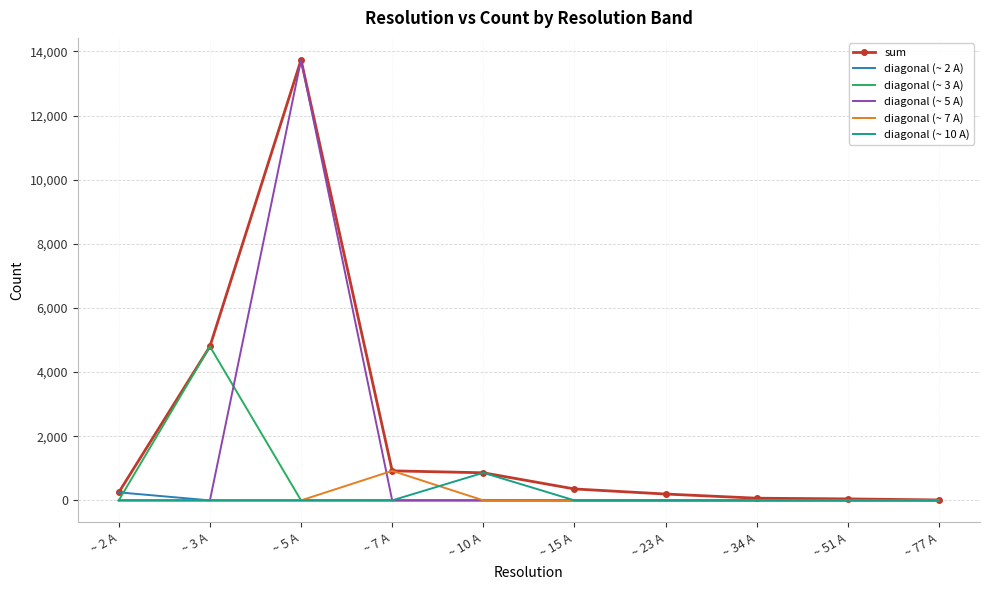

Where is sum nearest to the value 6874?

~ 3 A